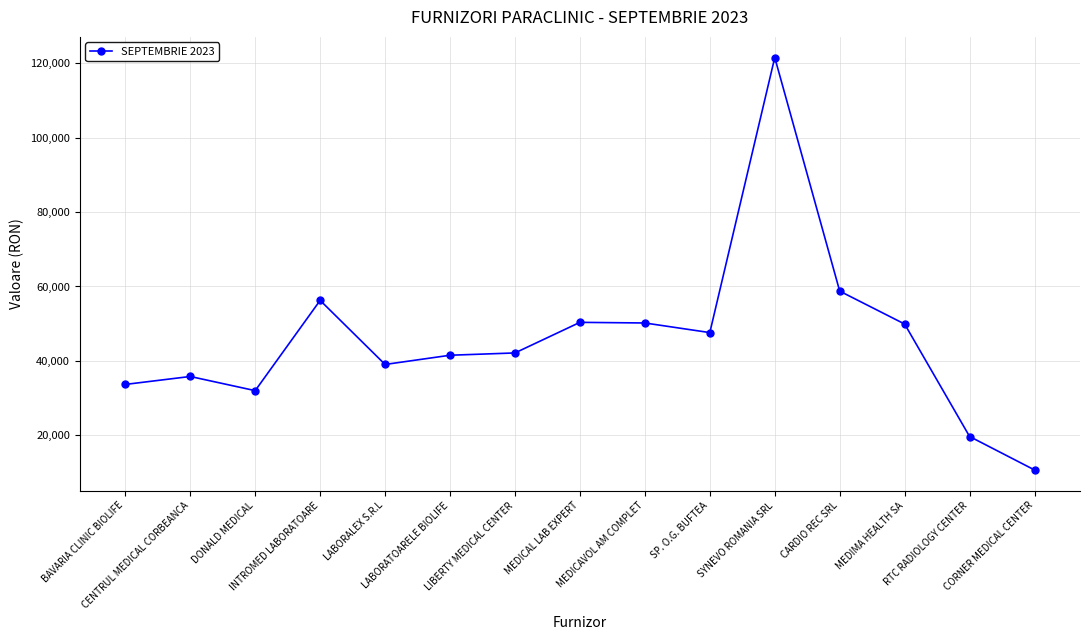

What is the maximum value shown in the chart?

121576.8